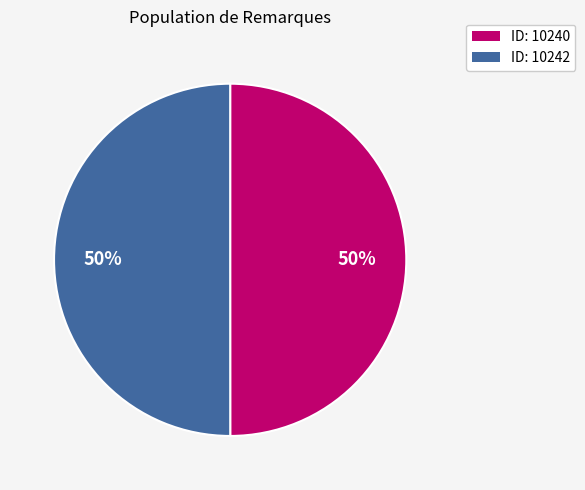

To the nearest percent, what is the average slice percentage?

50%